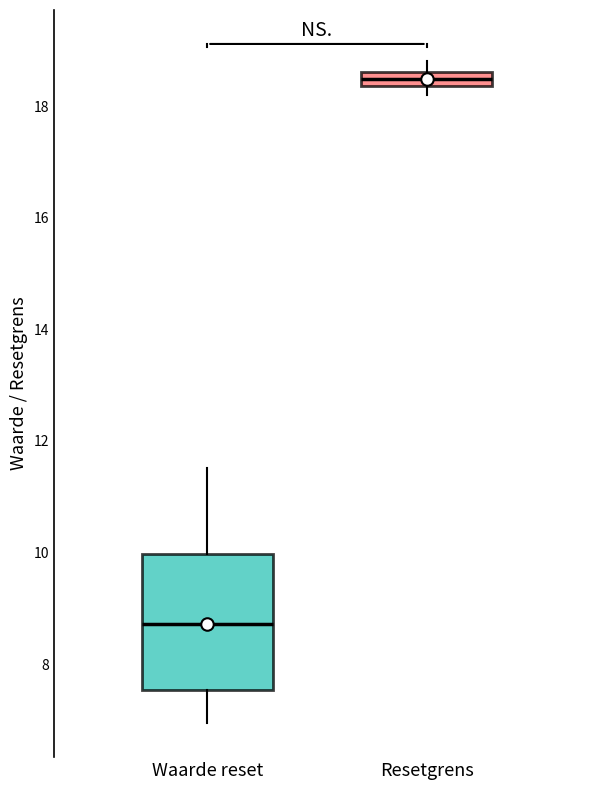

Which box is the tallest, from its lower edge to its upper edge?

Waarde reset